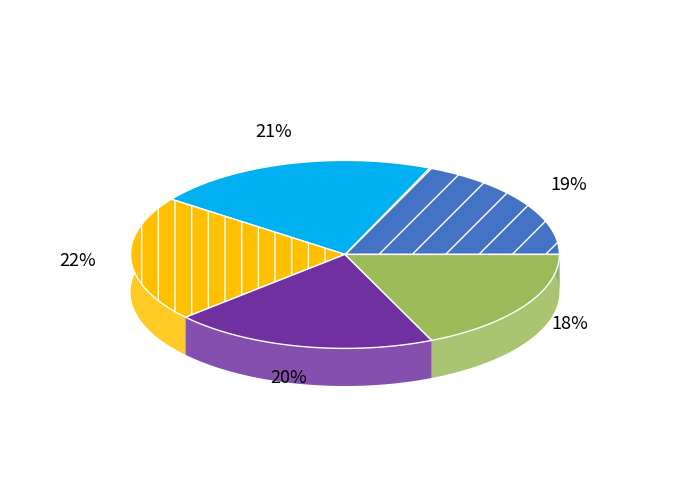

What percentage do 2025-04-11 and 2025-04-14 together represent?

38.3%